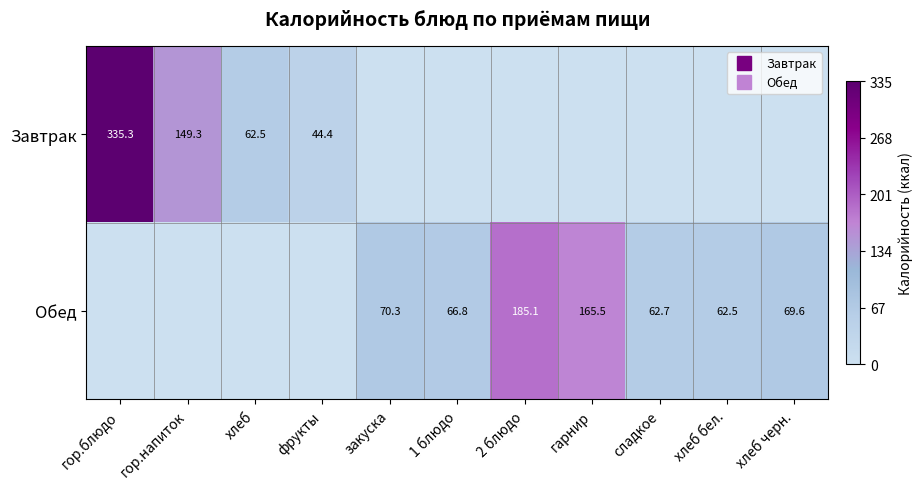

What is the average value of the Завтрак series?

53.8